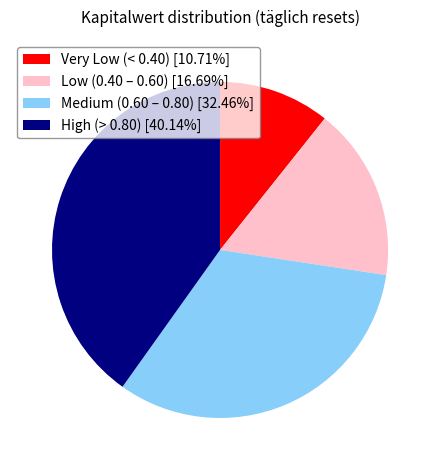

Do Low (0.40 – 0.60) [16.69%] and Medium (0.60 – 0.80) [32.46%] together represent more than half of the pie?

No